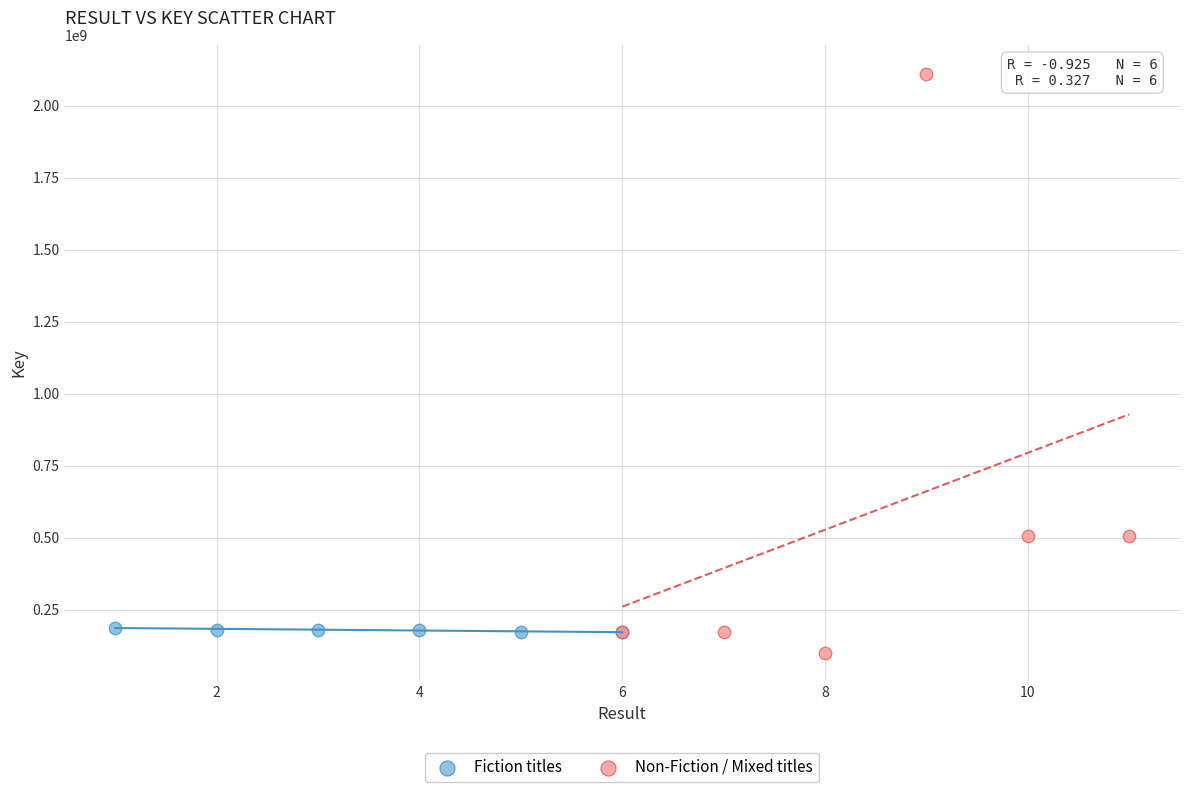

Which series reaches the minimum Y coordinate?

Non-Fiction / Mixed titles